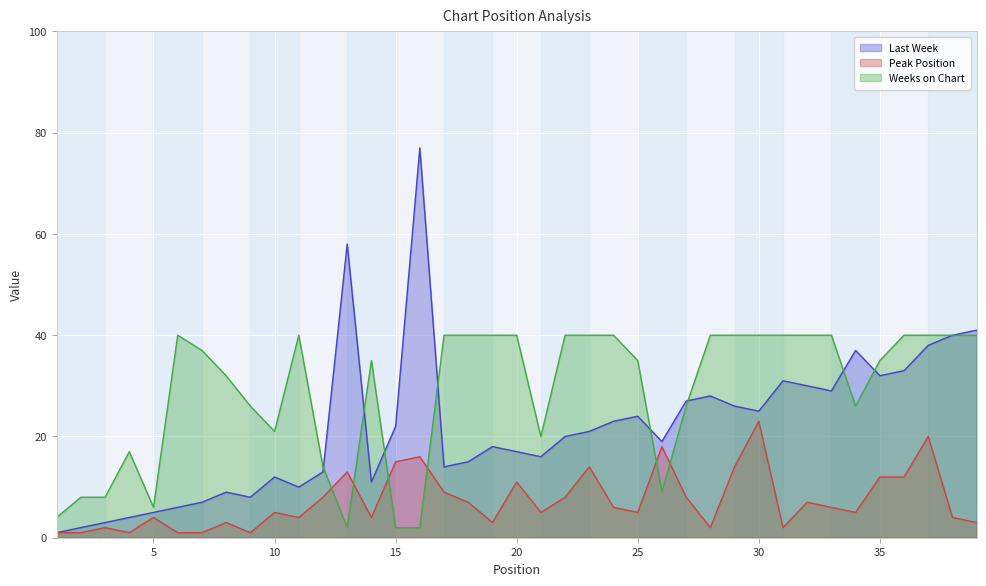

What is the sum of all Last Week values?

852